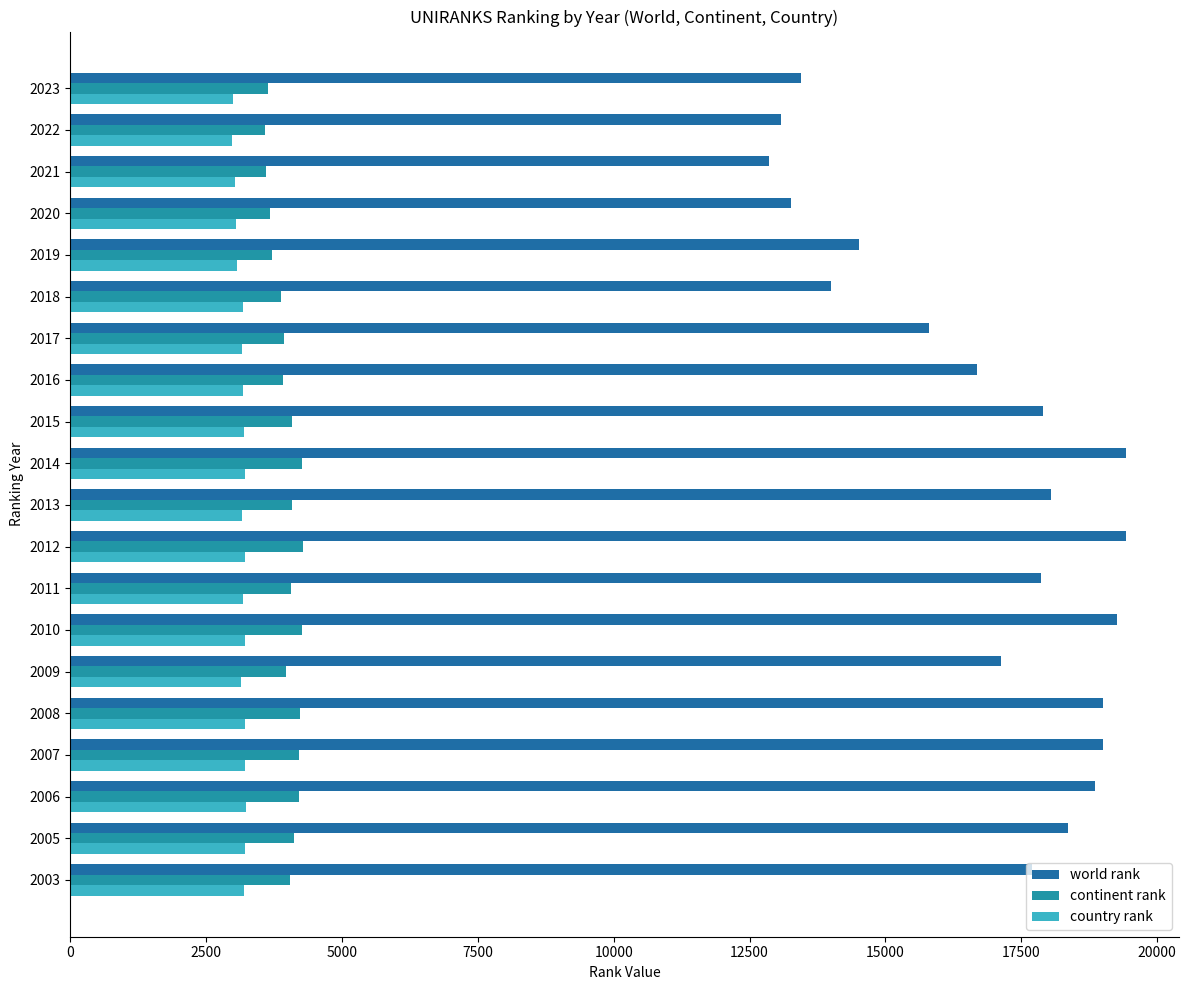

Count the number of data series in this chart.

3